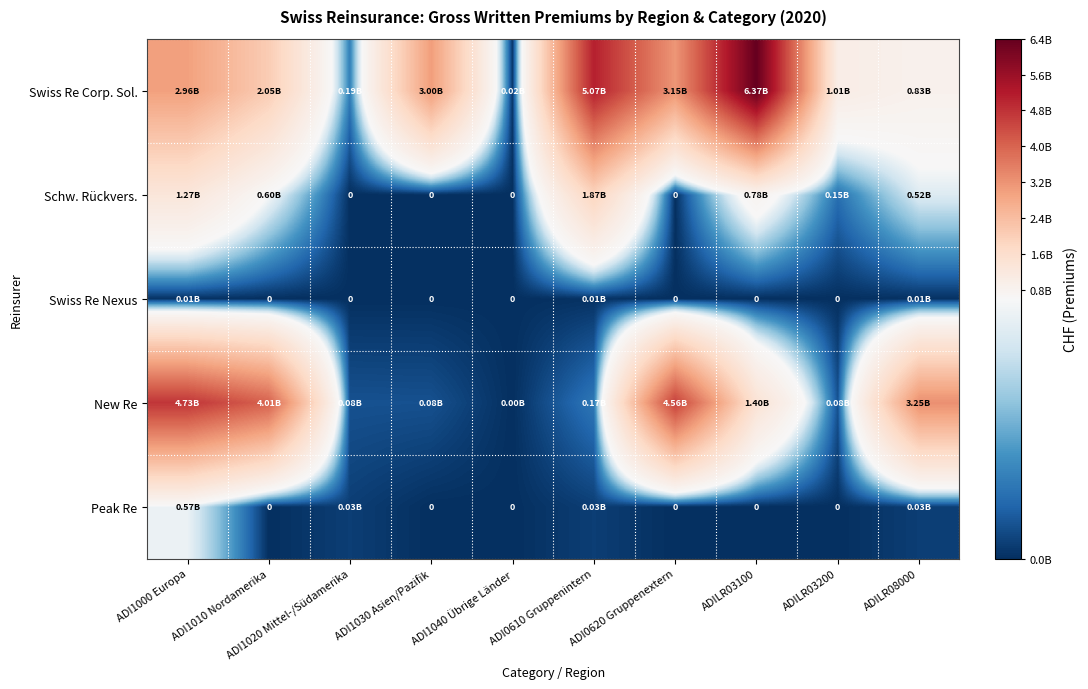

At ADI1020 Mittel-/Südamerika, list the series in order from largest to smallest.

Swiss Re Corp. Sol., New Re, Peak Re, Schw. Rückvers., Swiss Re Nexus